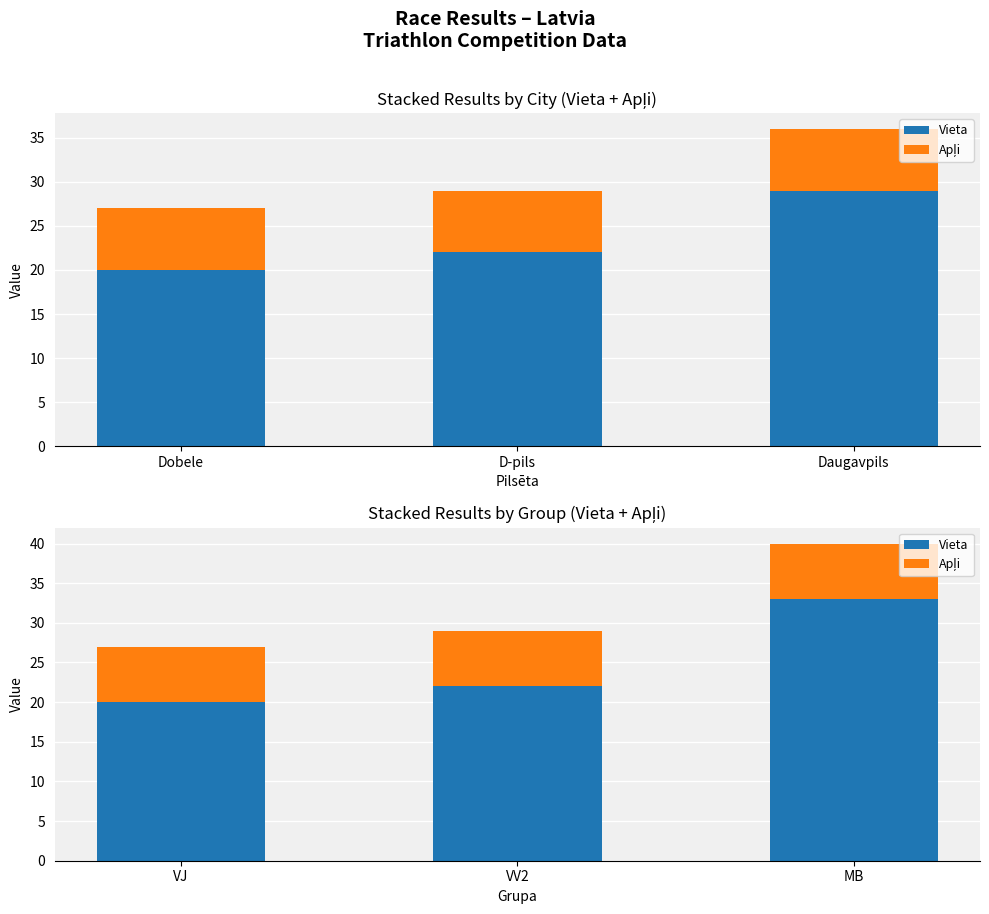

Reading right to left, what are all the values shown in this chart?

Vieta: 33	22	20
Apļi: 7	7	7